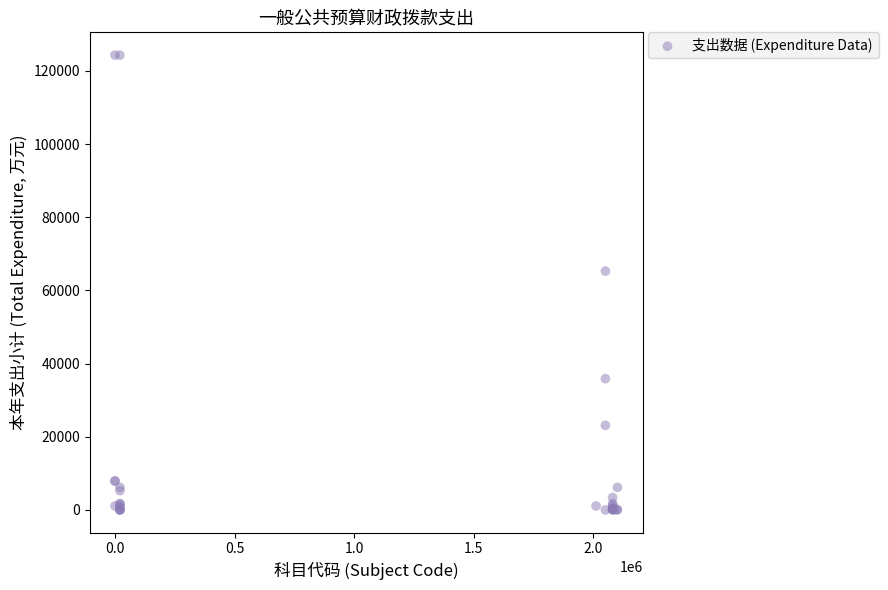

What Y value in the scatter plot is closest to 62168?

65283.9